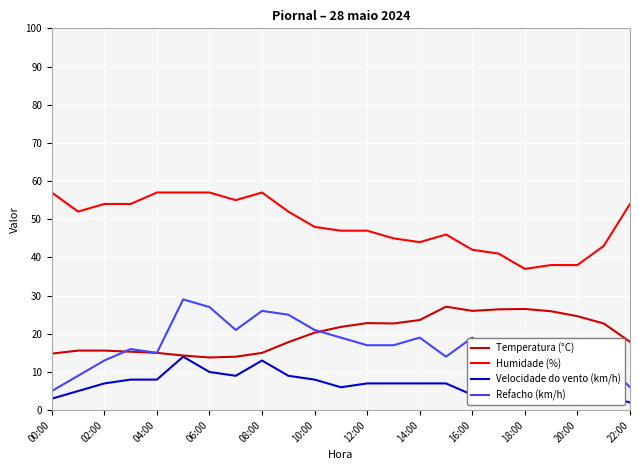

True or false: Refacho (km/h) and Velocidade do vento (km/h) intersect in this chart.

False